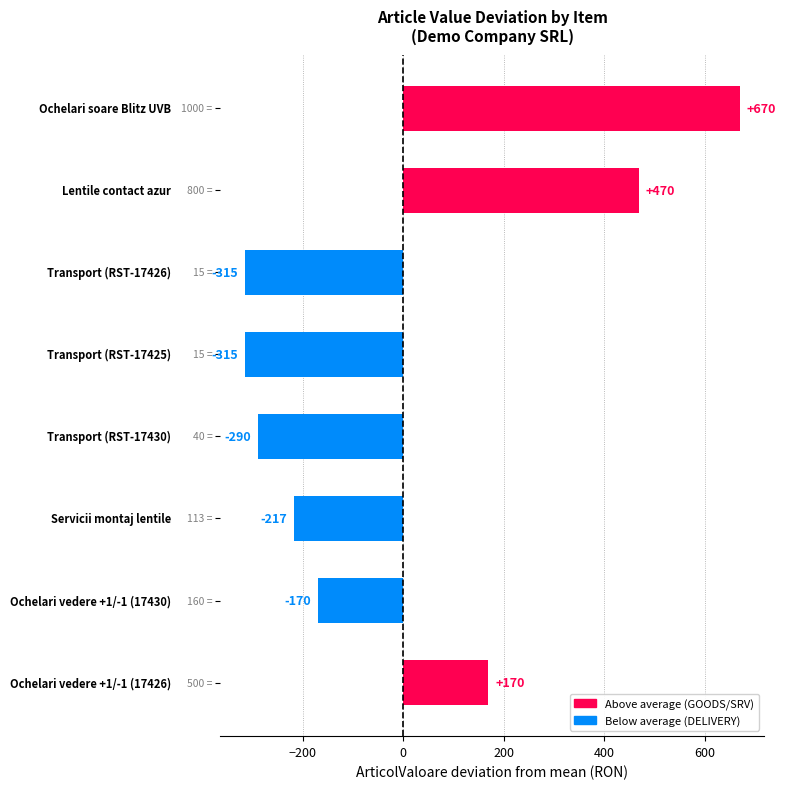

How many data points are above -170?

3